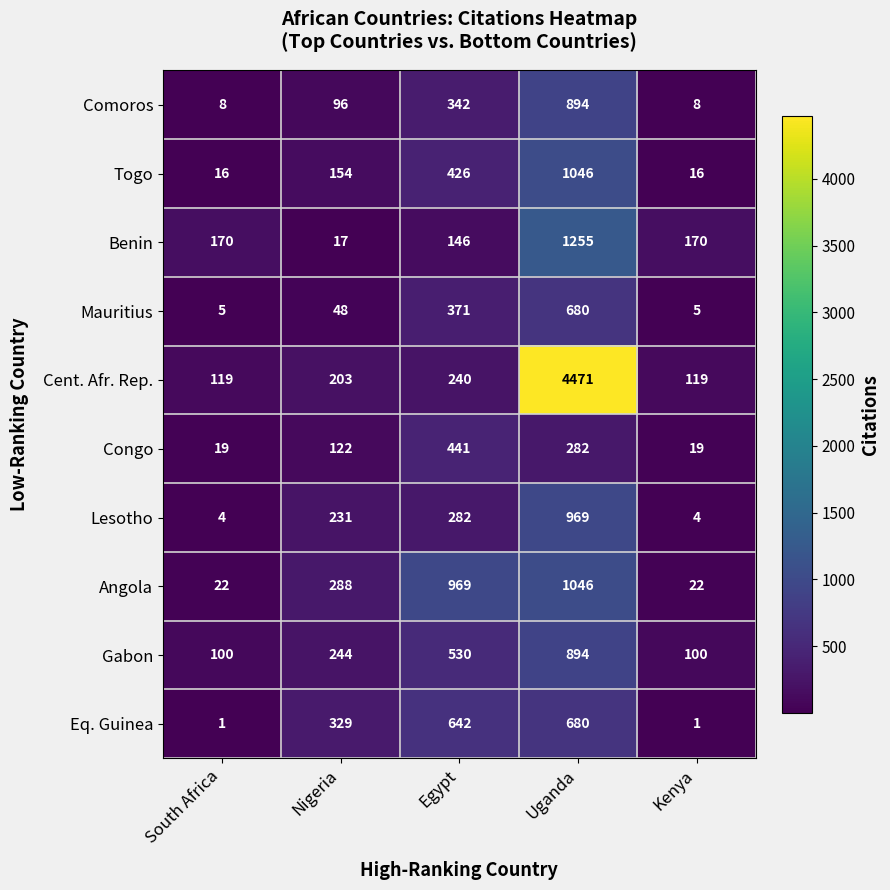

Which series changed the most between South Africa and Egypt?

Angola